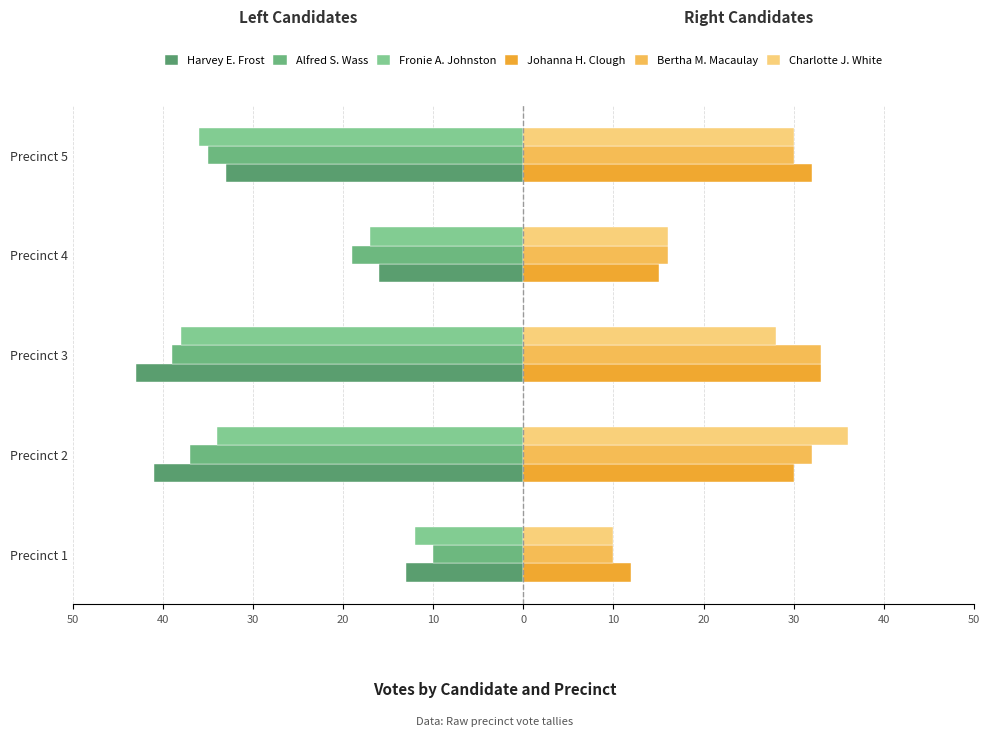

Does the chart contain stacked bars?

No